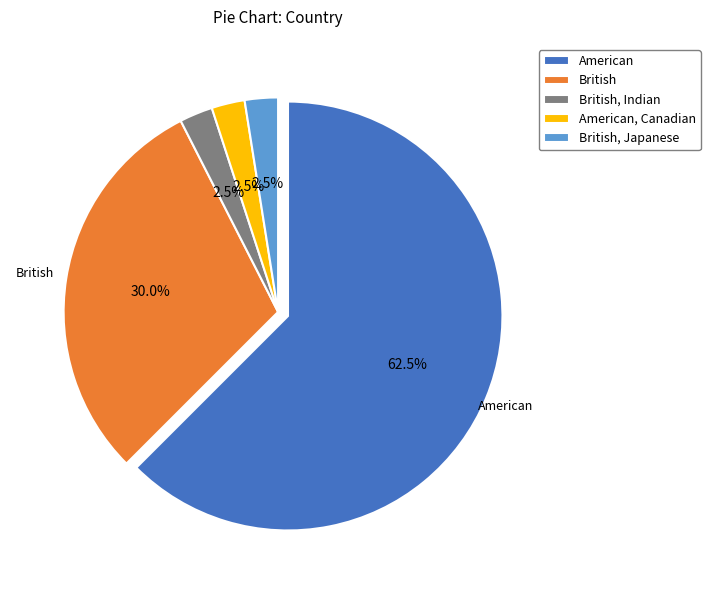

What is the largest slice in the pie chart?

American